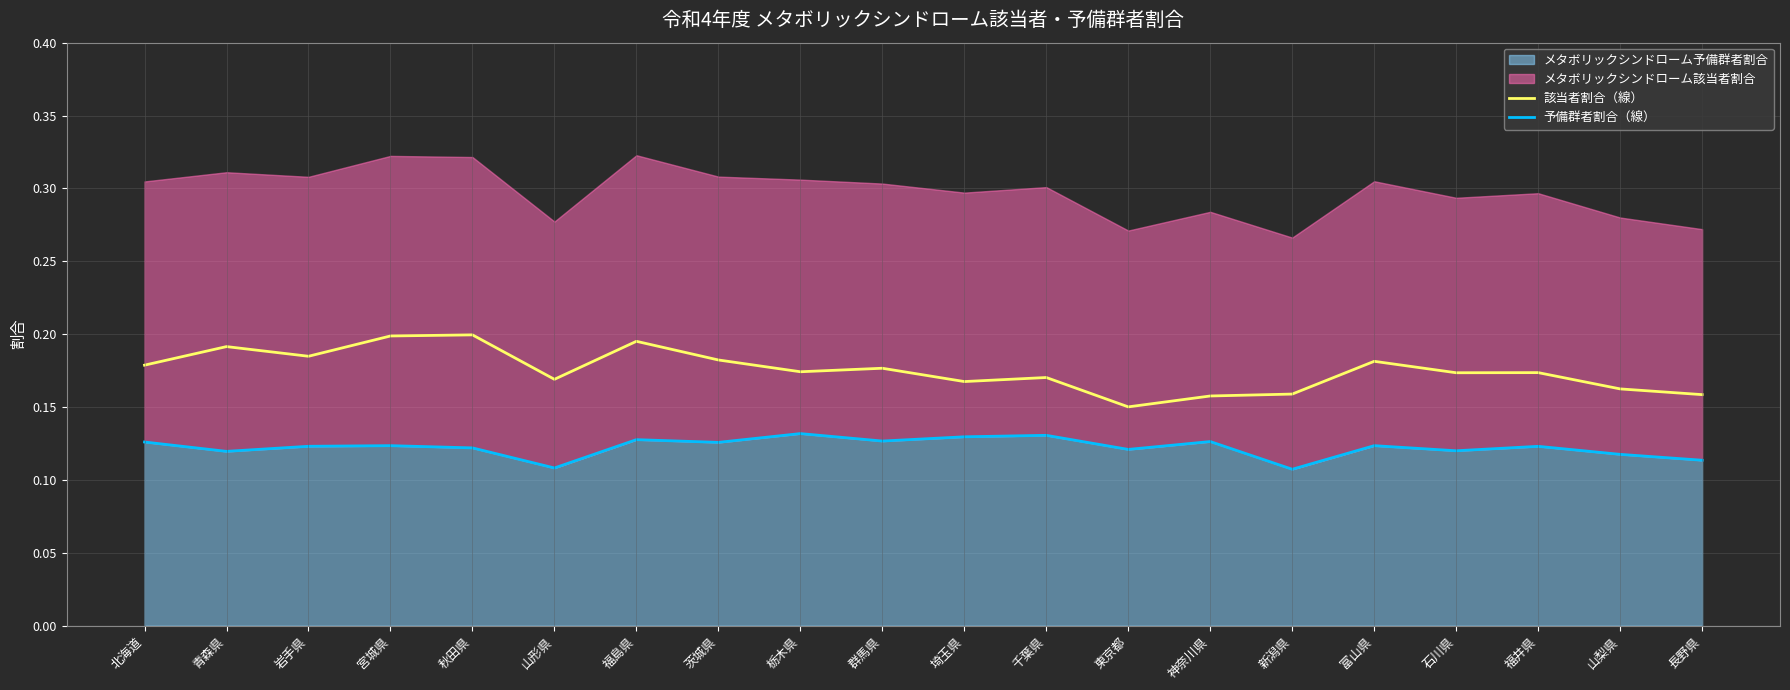

What is the sum of all 予備群者割合（線） values?

2.4